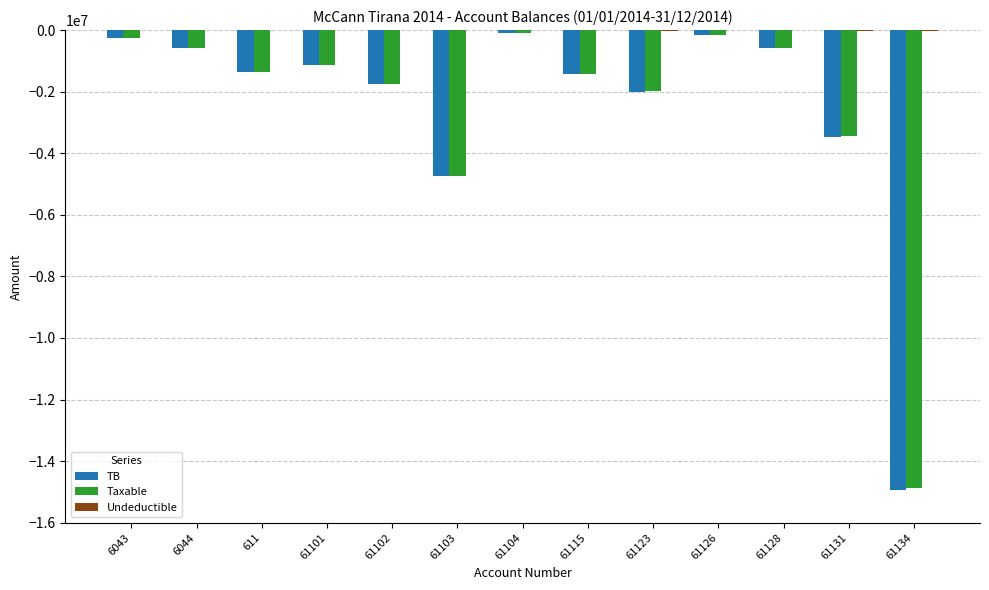

What is the sum of all TB values?

-32501639.8